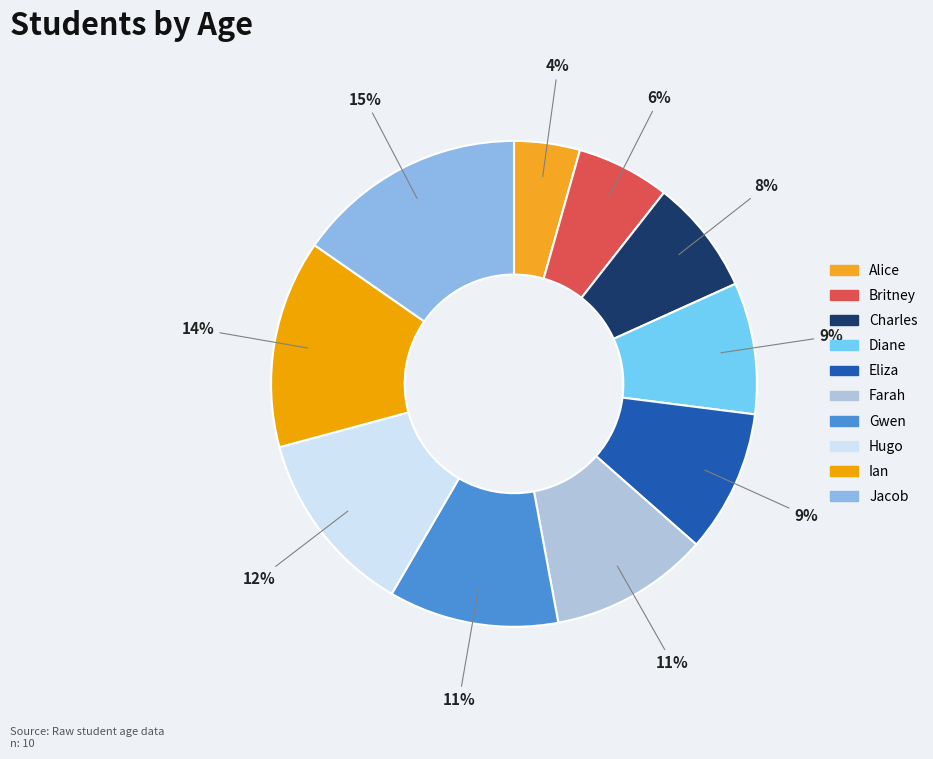

How many segments does this pie chart have?

10